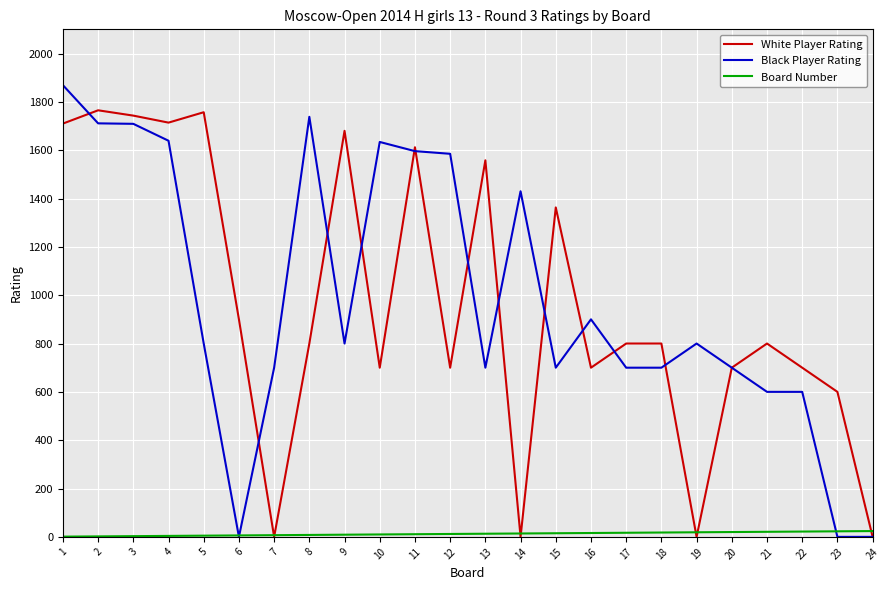

At which label does Black Player Rating reach its peak?

1